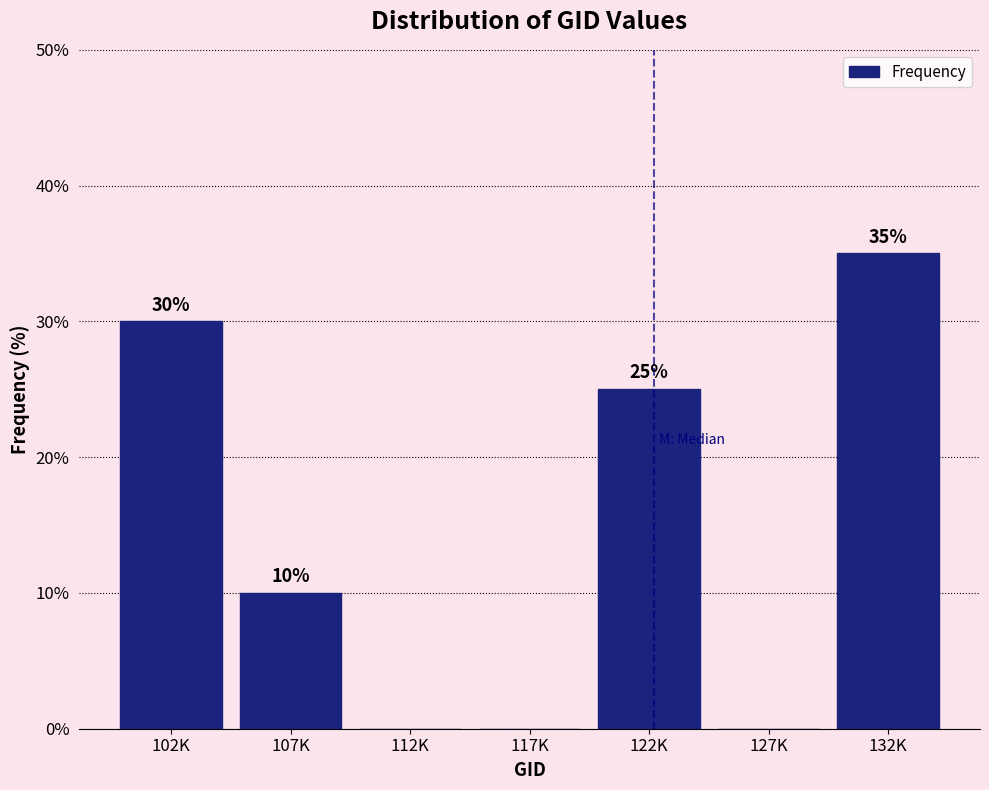

Reading left to right, transcribe all the data shown in this chart.

102K=30	107K=10	112K=0	117K=0	122K=25	127K=0	132K=35